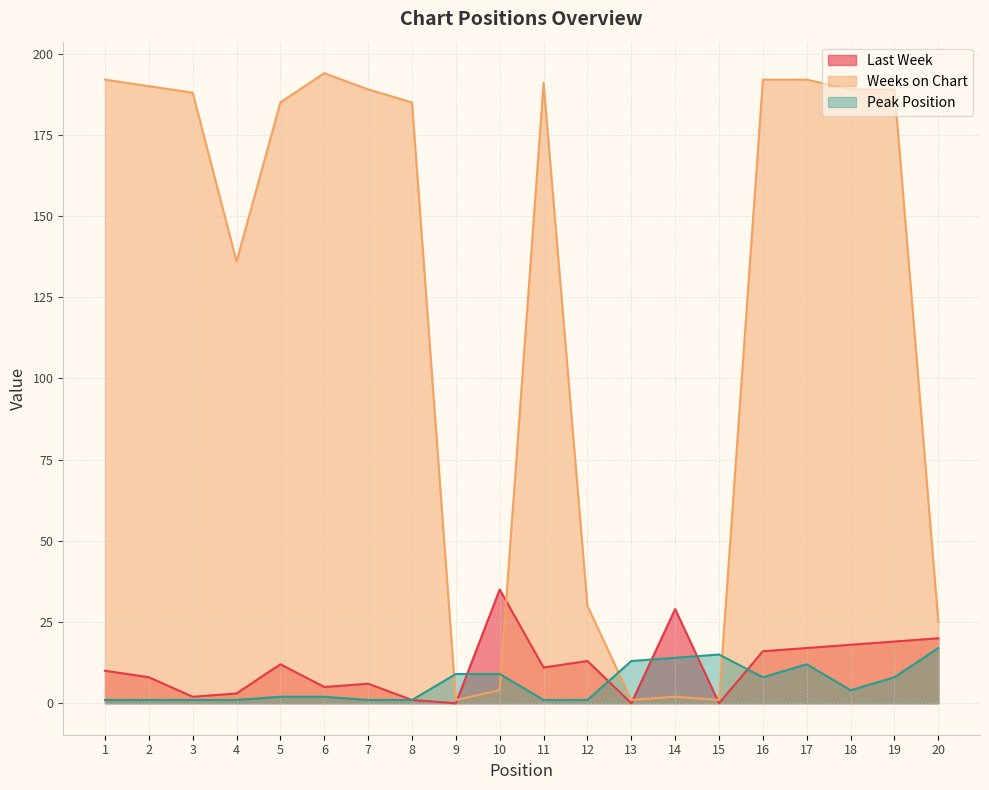

Reading left to right, what are all the values shown in this chart?

Last Week: 1=10	2=8	3=2	4=3	5=12	6=5	7=6	8=1	9=0	10=35	11=11	12=13	13=0	14=29	15=0	16=16	17=17	18=18	19=19	20=20
Weeks on Chart: 1=192	2=190	3=188	4=136	5=185	6=194	7=189	8=185	9=1	10=4	11=191	12=30	13=1	14=2	15=1	16=192	17=192	18=189	19=189	20=25
Peak Position: 1=1	2=1	3=1	4=1	5=2	6=2	7=1	8=1	9=9	10=9	11=1	12=1	13=13	14=14	15=15	16=8	17=12	18=4	19=8	20=17